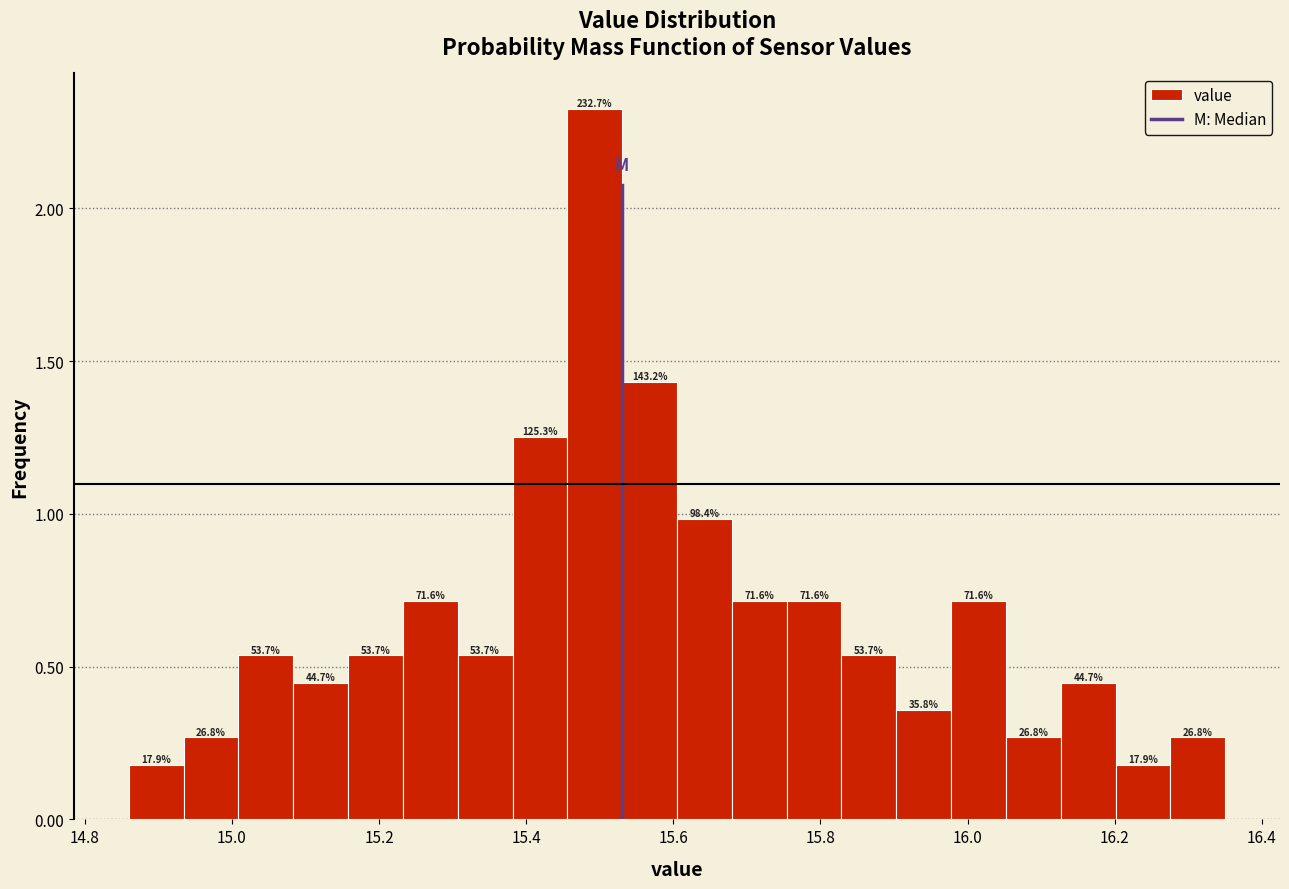

Around what value on the x-axis is the tallest bar? Give the approximate position of its centre, as read against the axis.

15.50